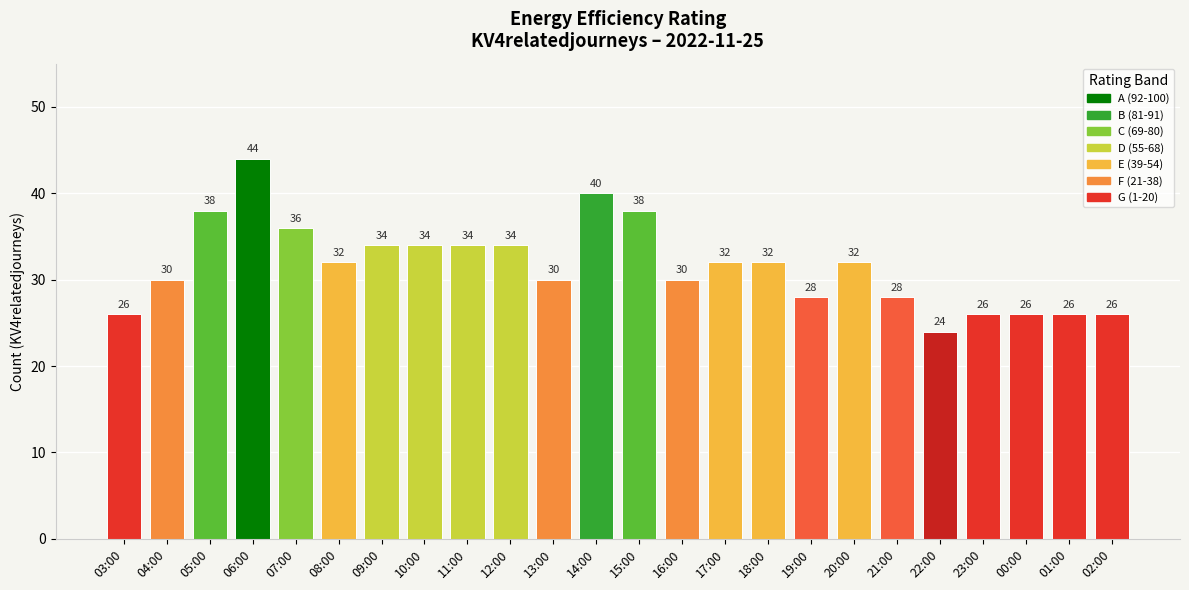

What is the approximate value at 23:00?

26